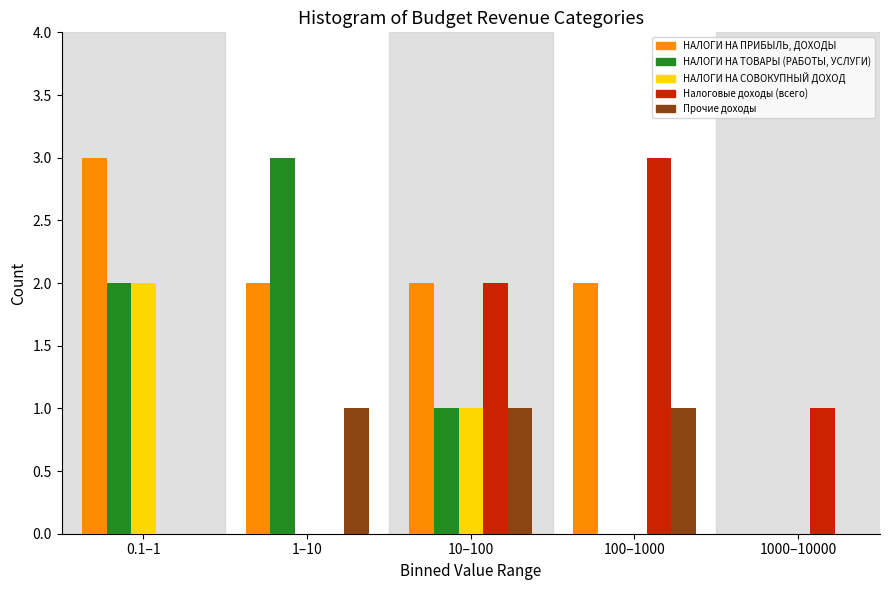

Reading left to right, transcribe all the data shown in this chart.

НАЛОГИ НА ПРИБЫЛЬ, ДОХОДЫ: 0.1–1=3	1–10=2	10–100=2	100–1000=2	1000–10000=0
НАЛОГИ НА ТОВАРЫ (РАБОТЫ, УСЛУГИ): 0.1–1=2	1–10=3	10–100=1	100–1000=0	1000–10000=0
НАЛОГИ НА СОВОКУПНЫЙ ДОХОД: 0.1–1=2	1–10=0	10–100=1	100–1000=0	1000–10000=0
Налоговые доходы (всего): 0.1–1=0	1–10=0	10–100=2	100–1000=3	1000–10000=1
Прочие доходы: 0.1–1=0	1–10=1	10–100=1	100–1000=1	1000–10000=0